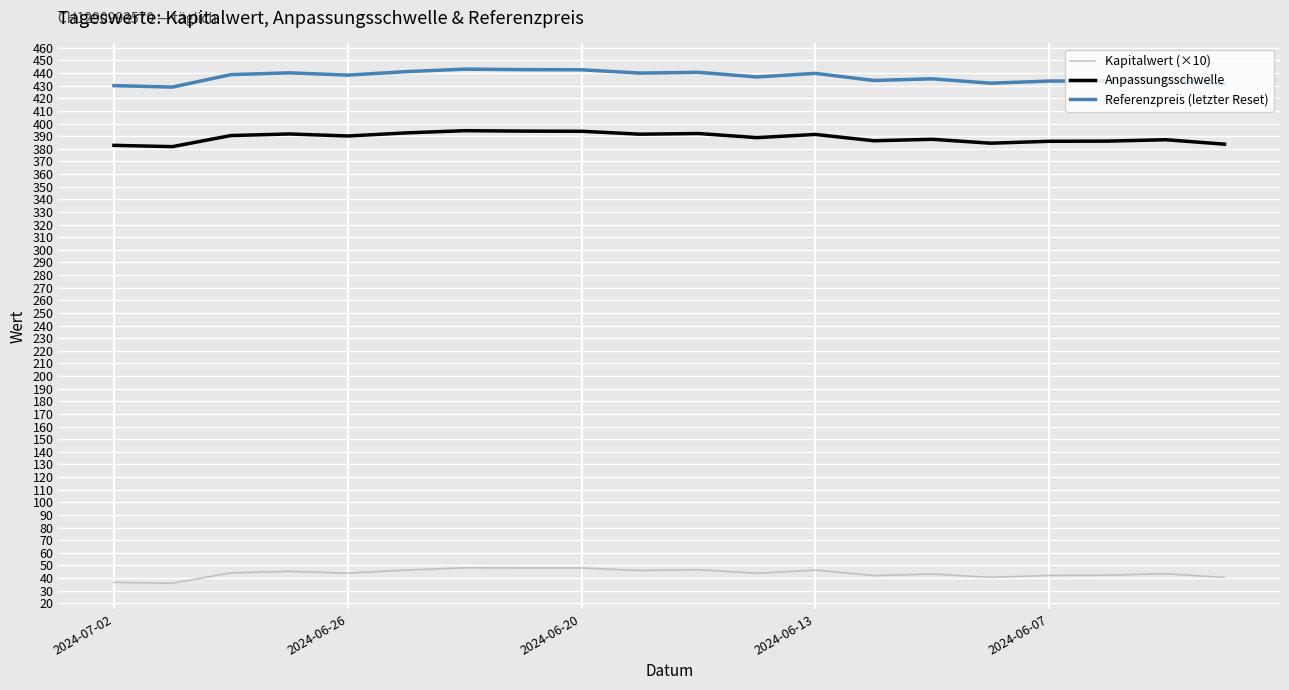

What is the difference between the maximum and minimum values in the Kapitalwert (×10) series?

12.2